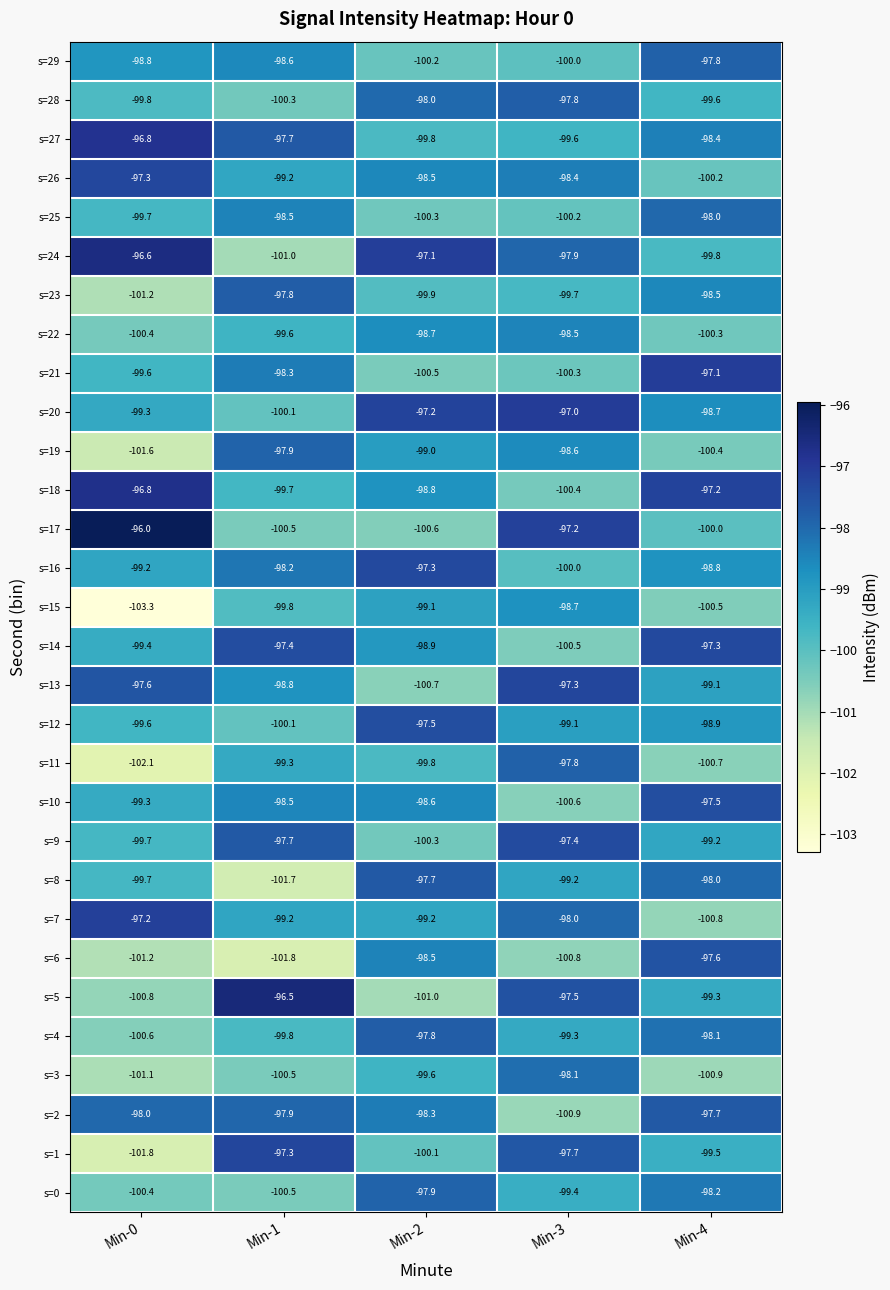

At which label is s=4 closest to -99?

Min-3